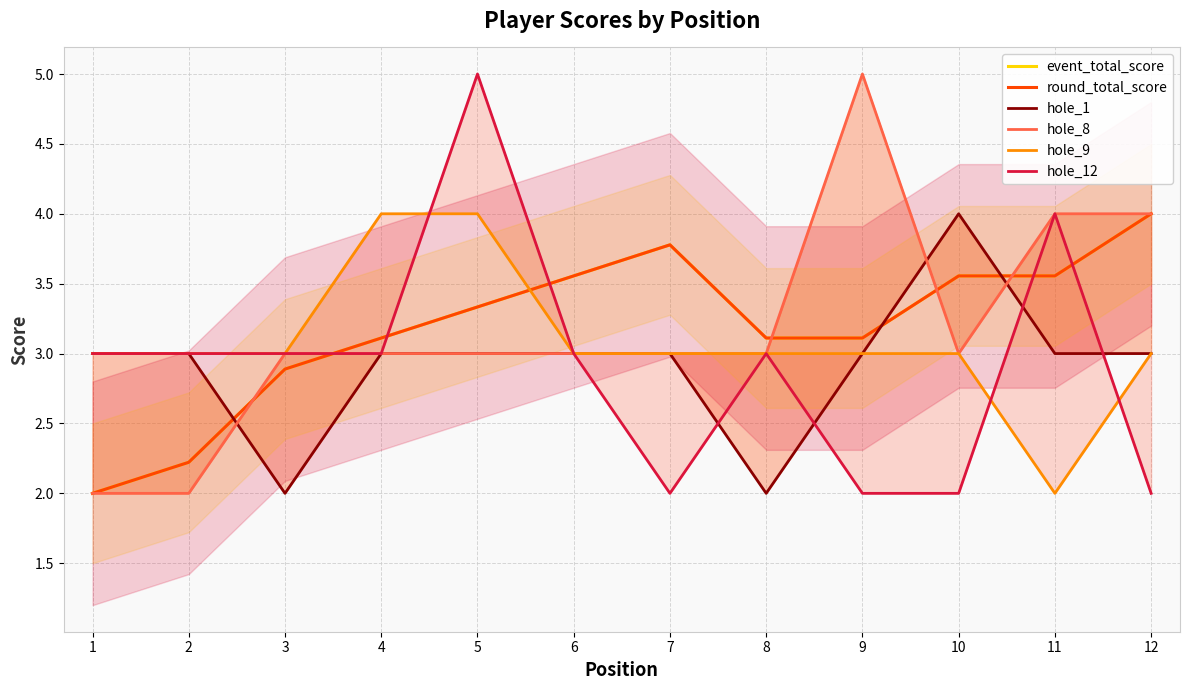

What is the value of the hole_9 point at the 7th from the left?

3.0